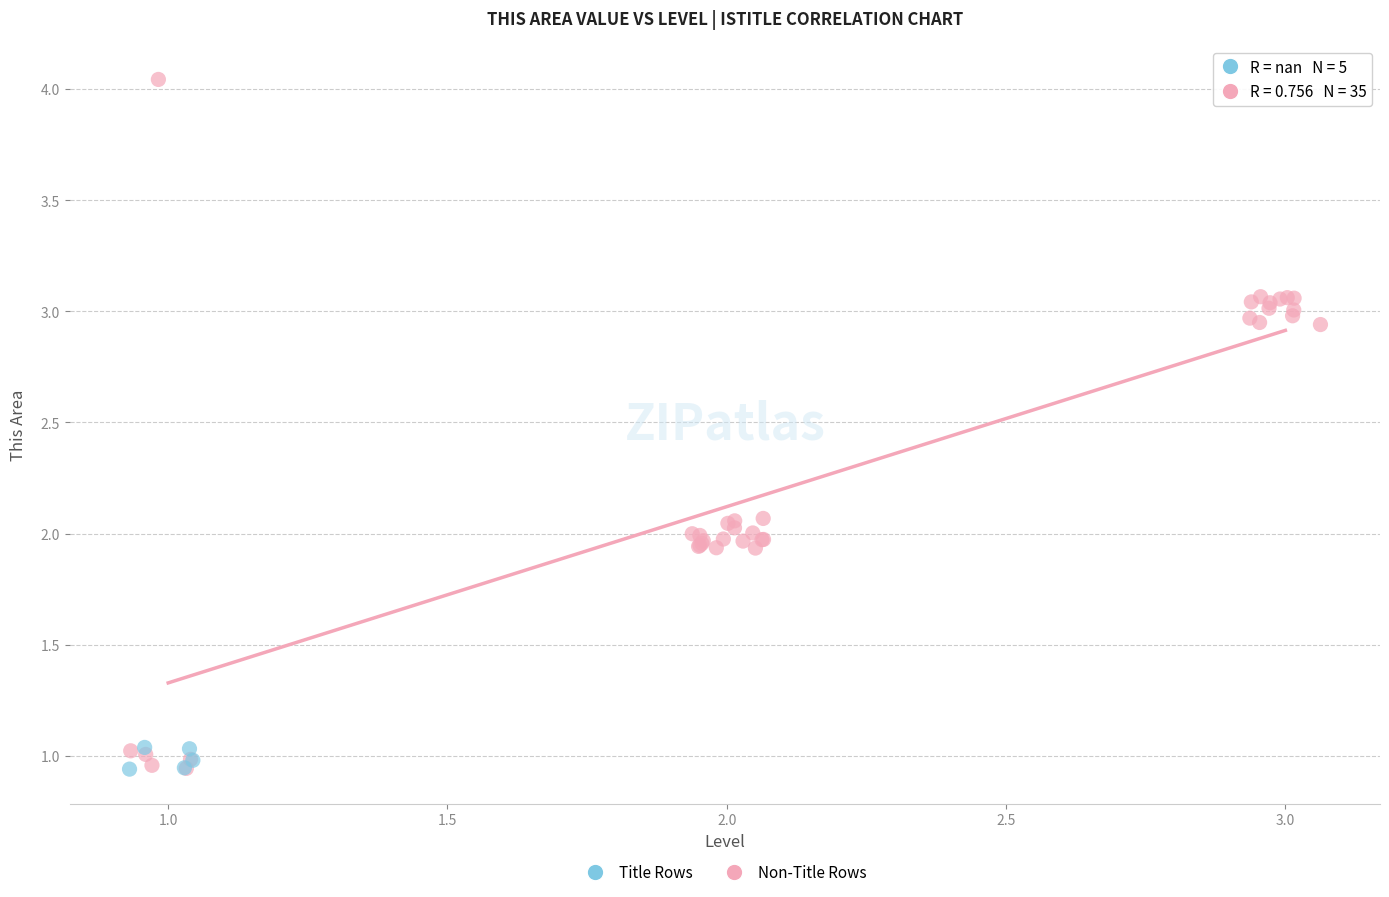

Which series has the largest Y range (max minus min)?

Non-Title Rows